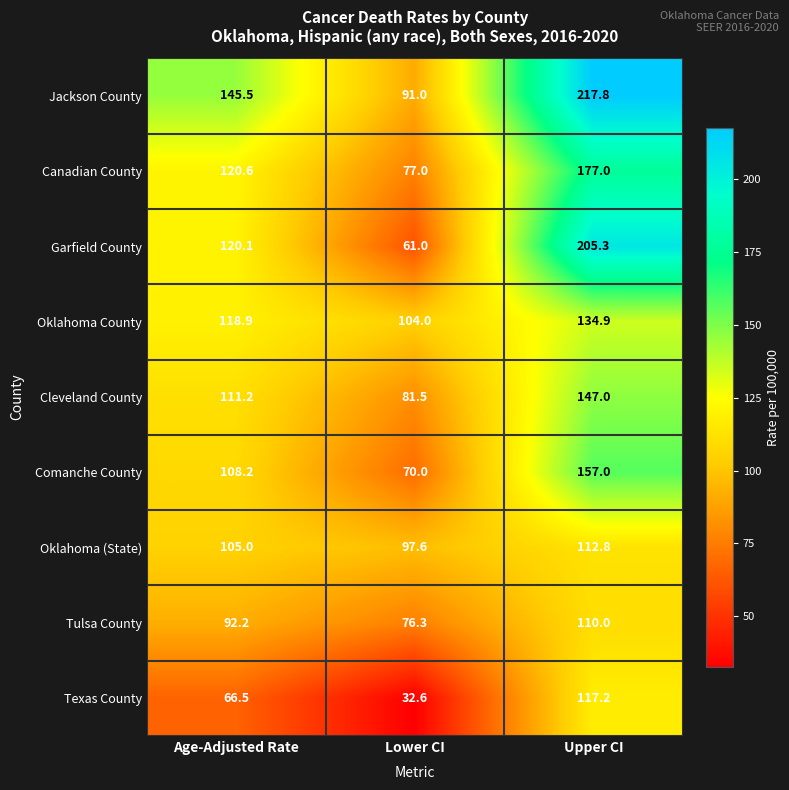

How many data points does each series have?

3